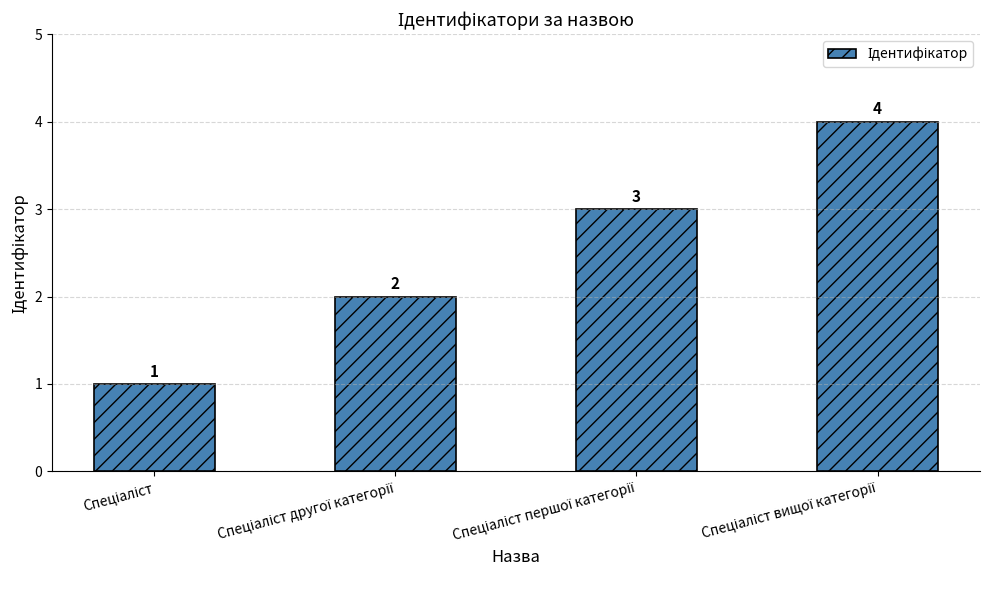

What is the smallest value displayed?

1